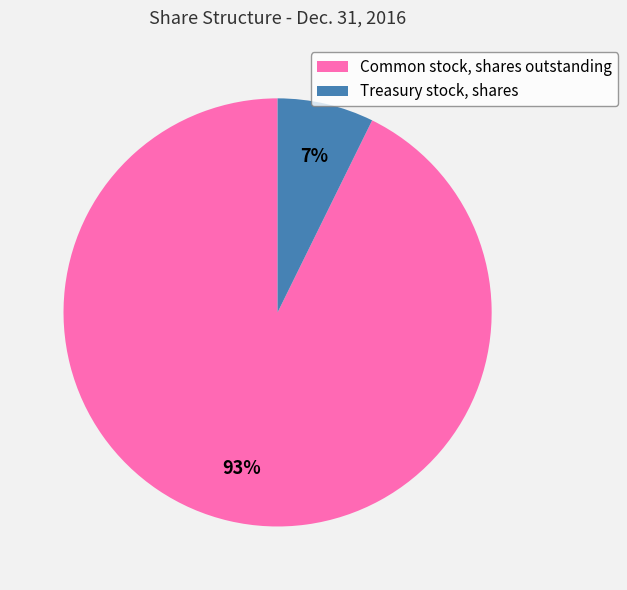

To the nearest percent, what portion does Treasury stock, shares represent?

7%